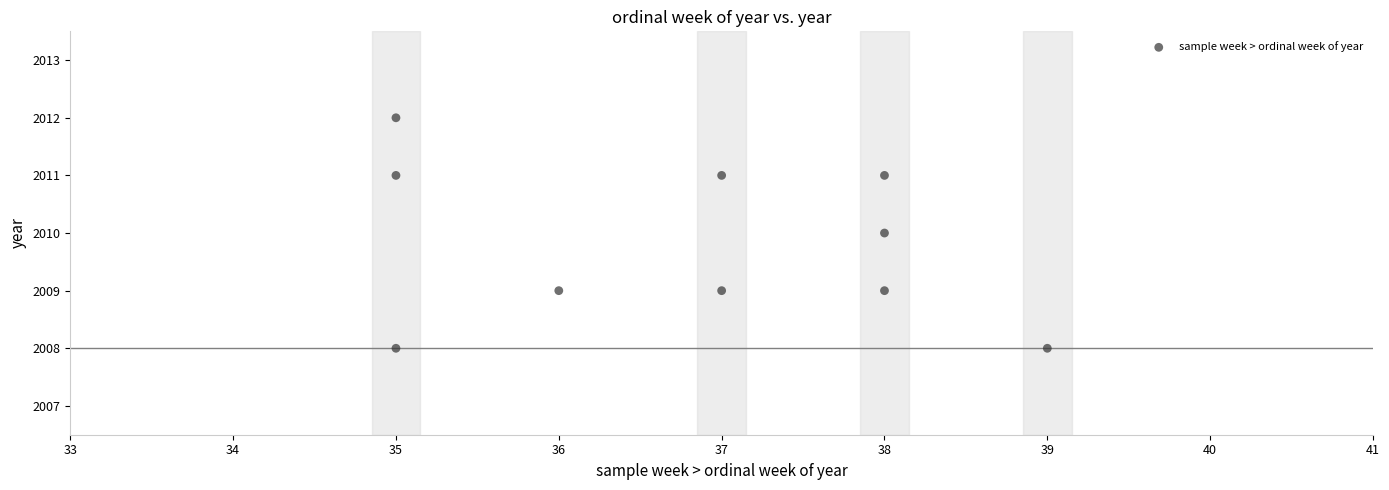

What is the average X value?

37